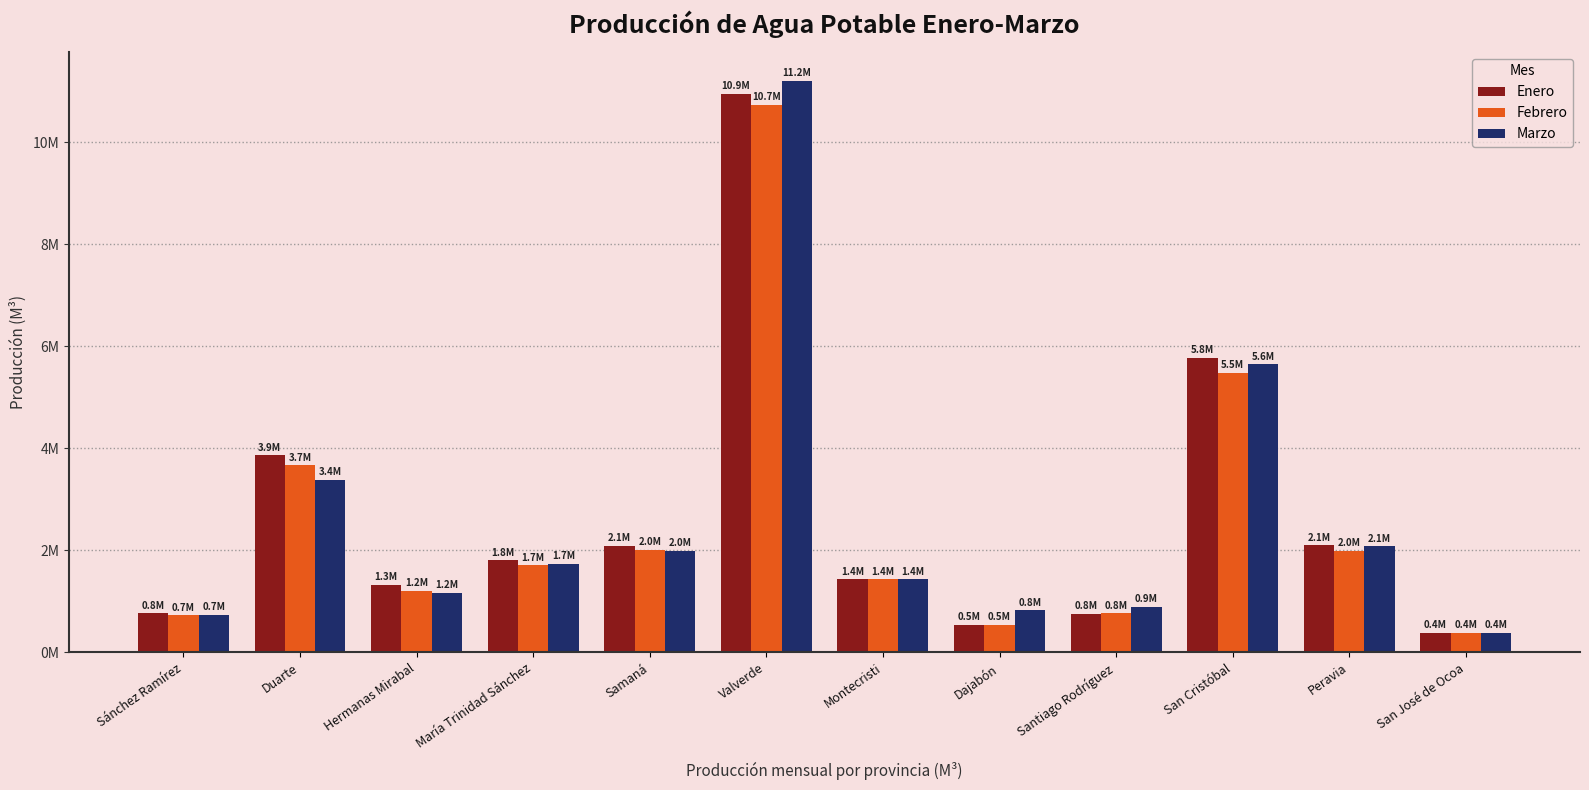

Where does the Febrero series first go above 1709284?

Duarte